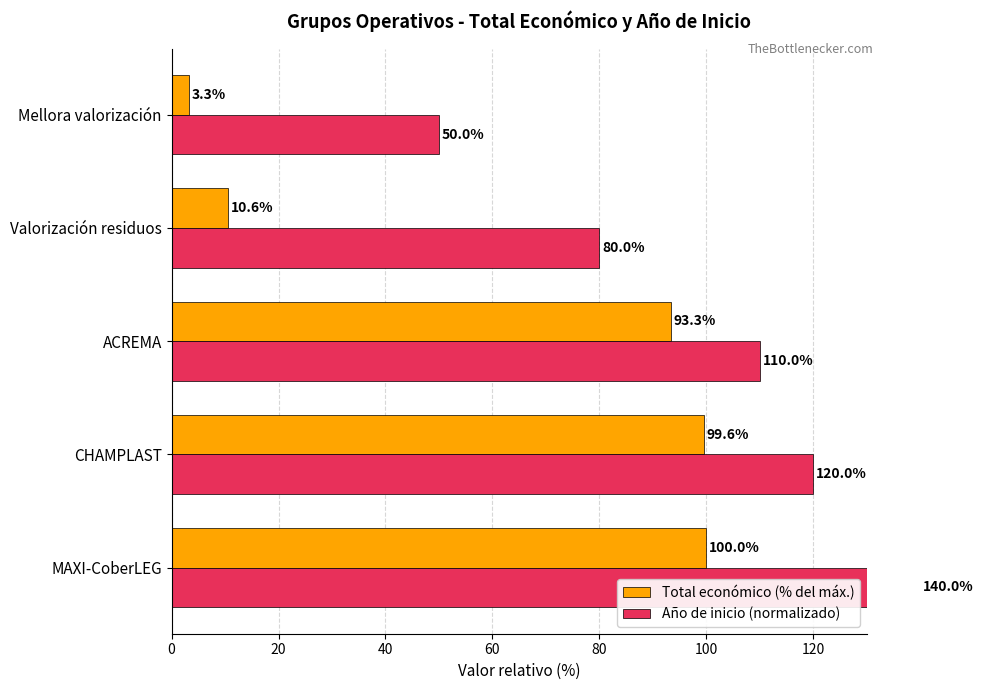

Are the bars horizontal?

Yes